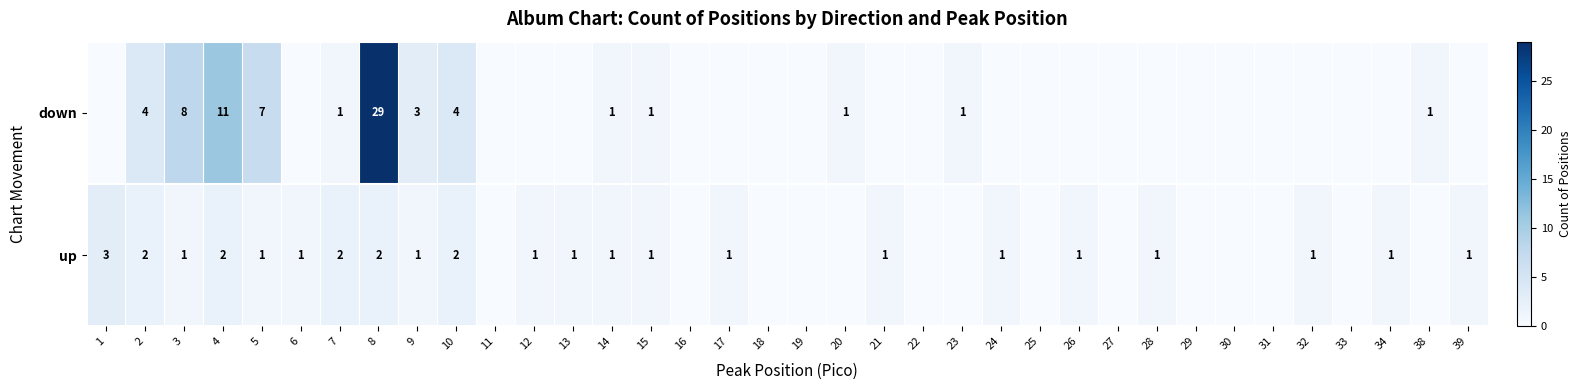

At 10, list the series in order from largest to smallest.

down, up